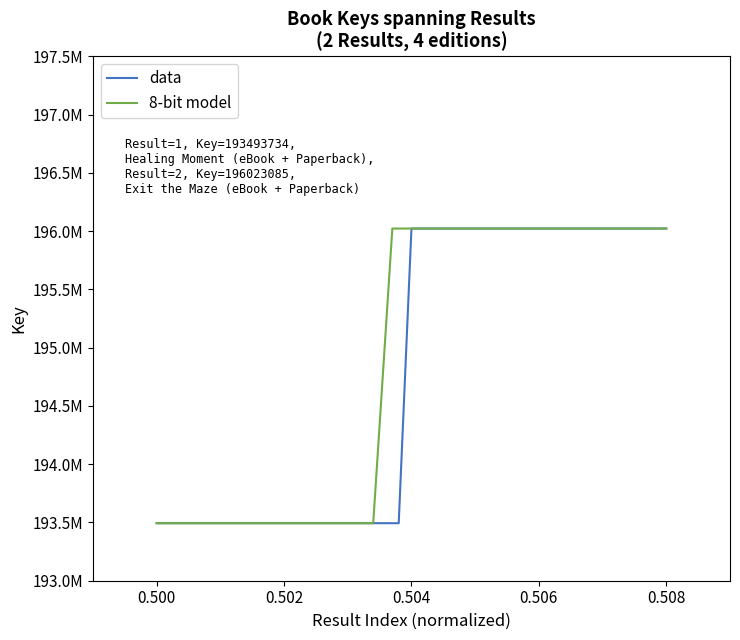

What is the total value across all series at 0.508?

392046170